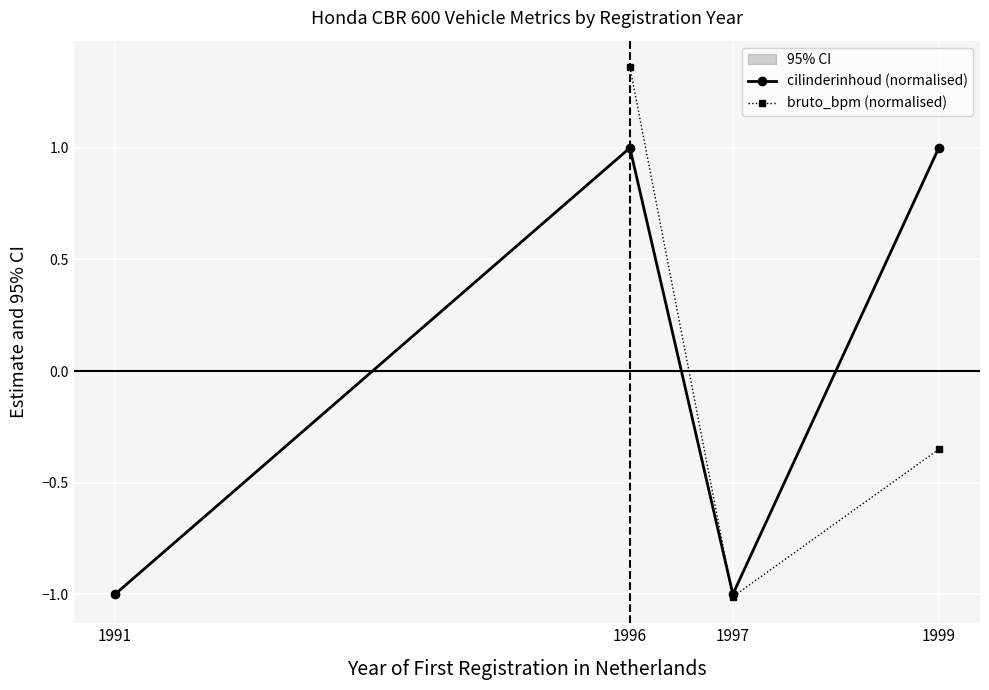

Which label corresponds to the largest value in the chart?

1996